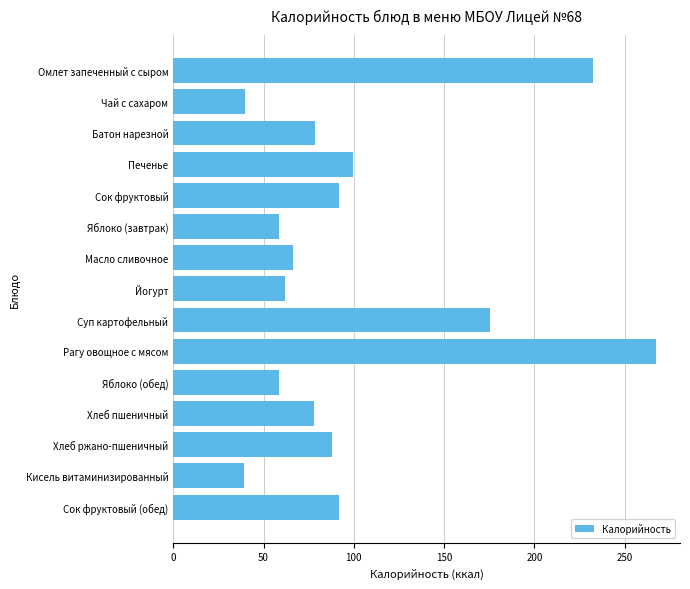

The value at Сок фруктовый is 92.0. True or false?

True